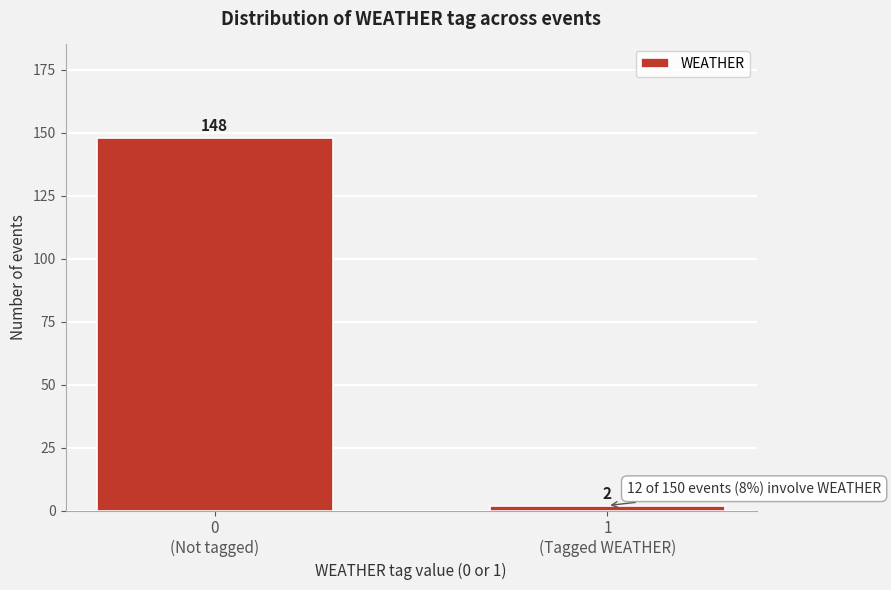

Reading left to right, list all the values displayed in this chart.

148	2